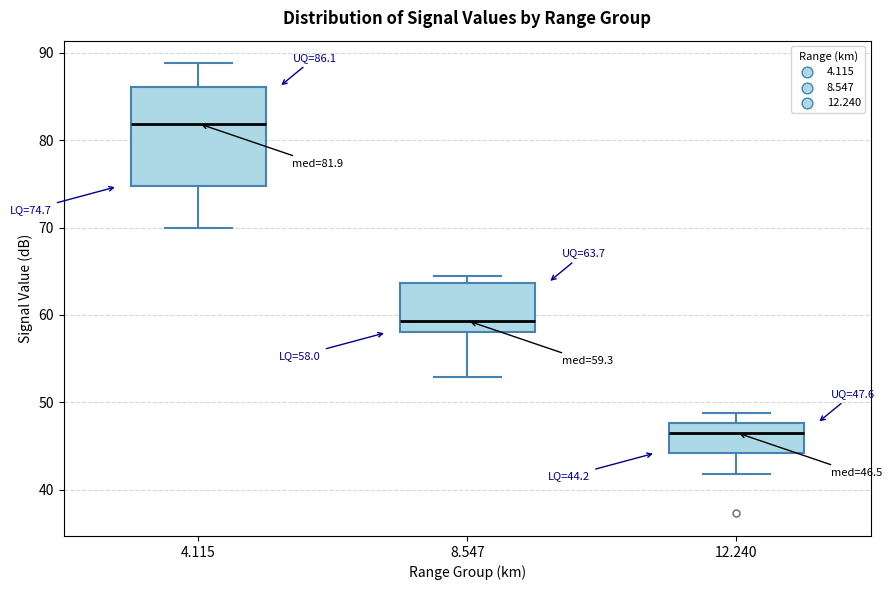

Which box's median line is the highest?

4.115